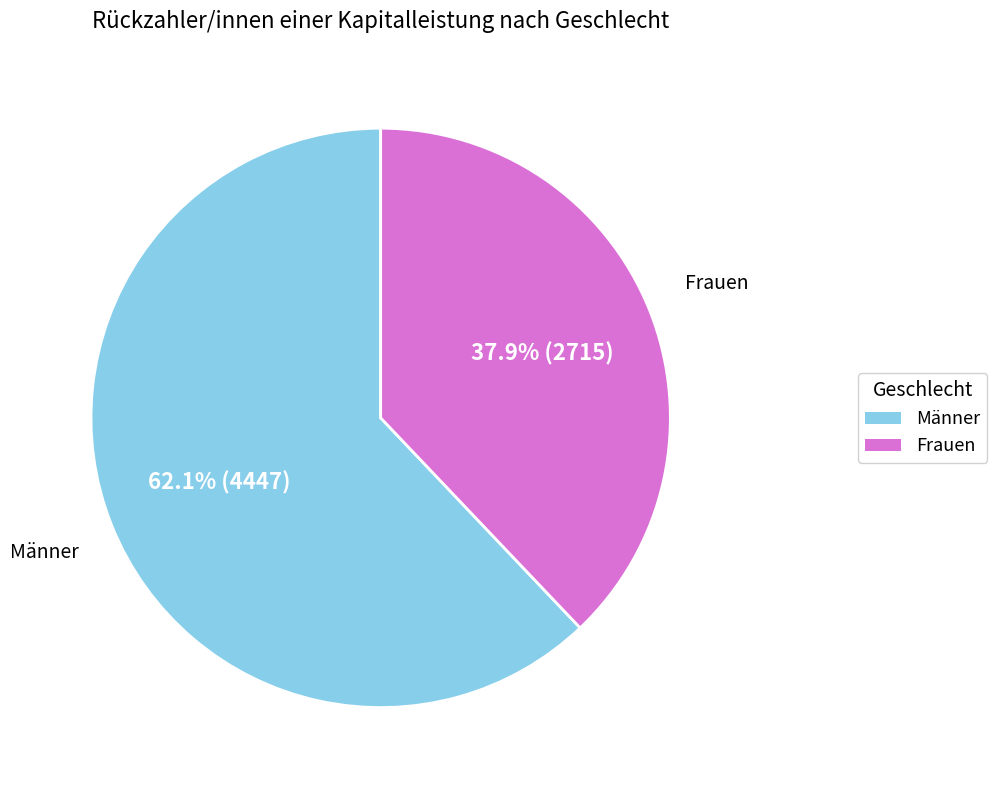

How many segments does this pie chart have?

2